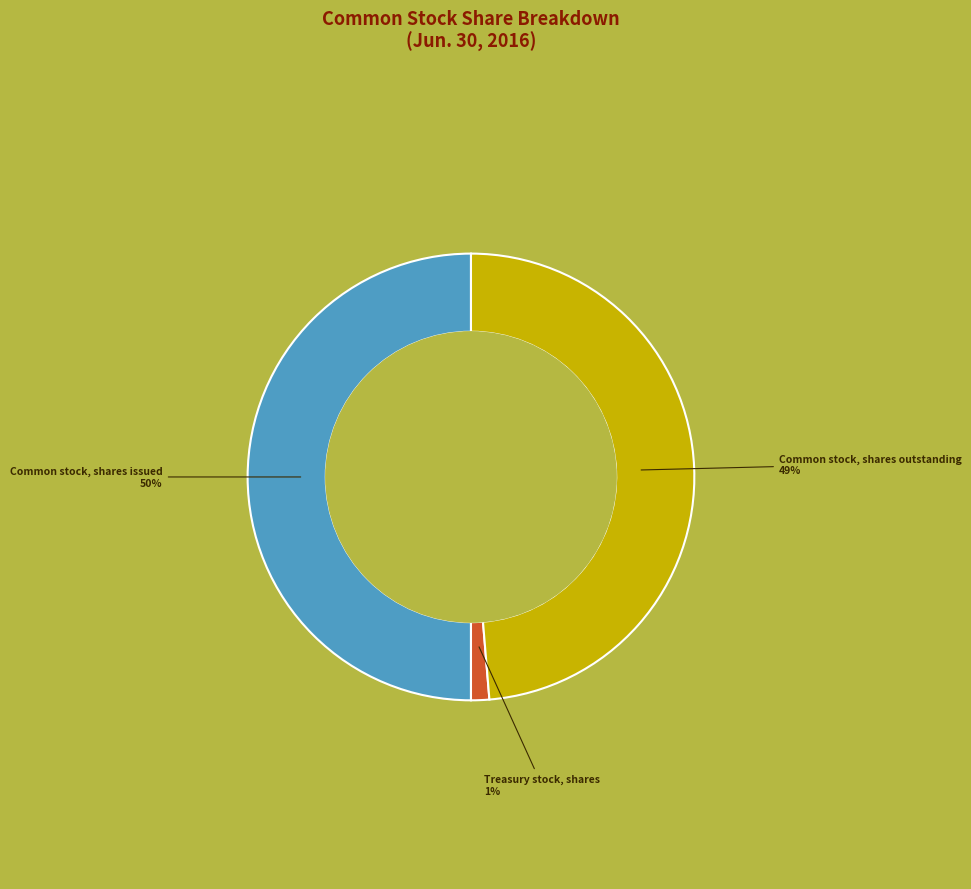

To the nearest percent, what is the average slice percentage?

33%